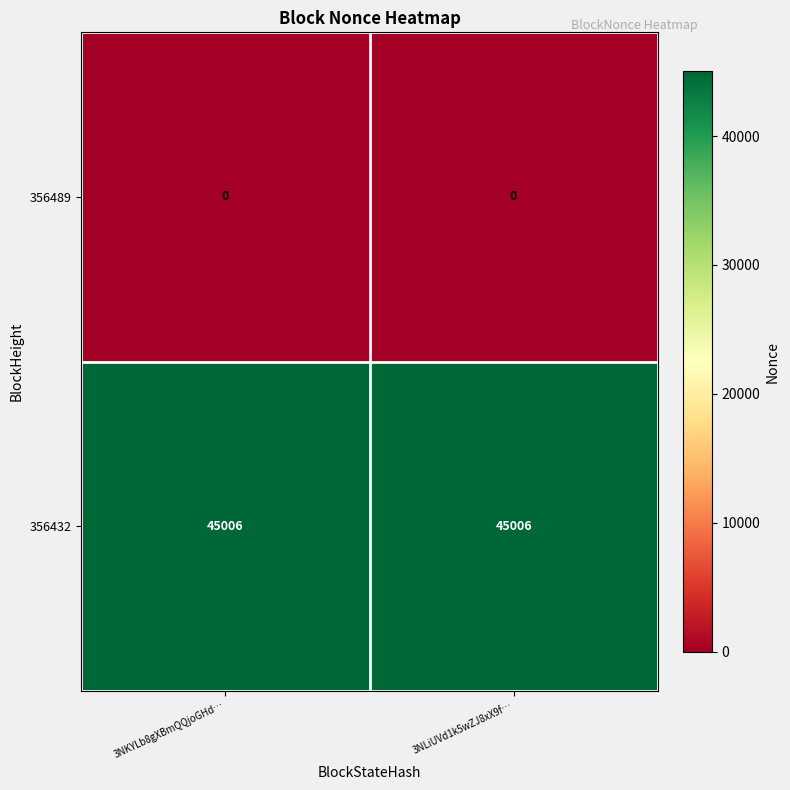

At how many categories does at least one series exceed 43212?

2